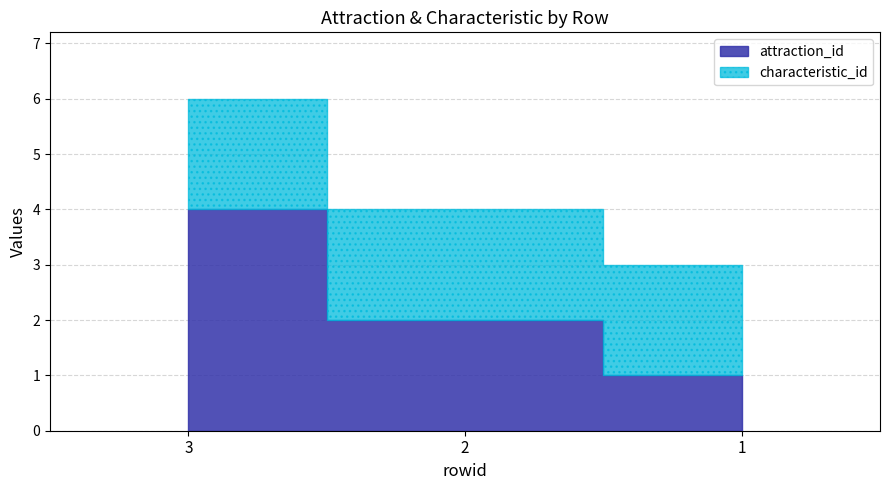

What is the sum of all attraction_id values?

7